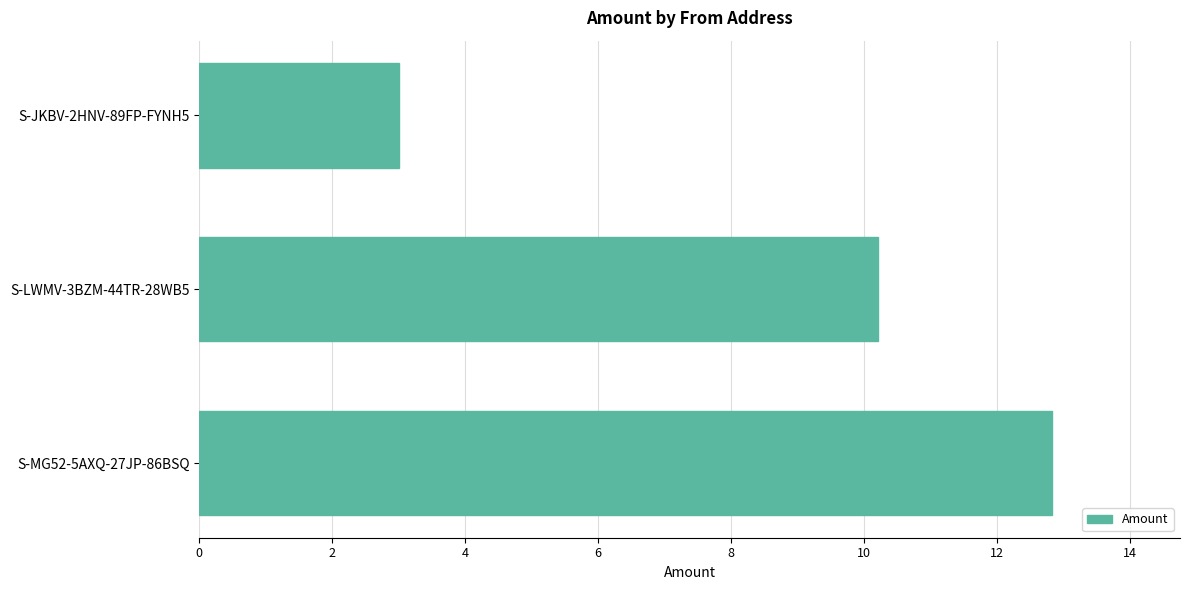

Rank the categories by value from highest to lowest.

S-MG52-5AXQ-27JP-86BSQ, S-LWMV-3BZM-44TR-28WB5, S-JKBV-2HNV-89FP-FYNH5